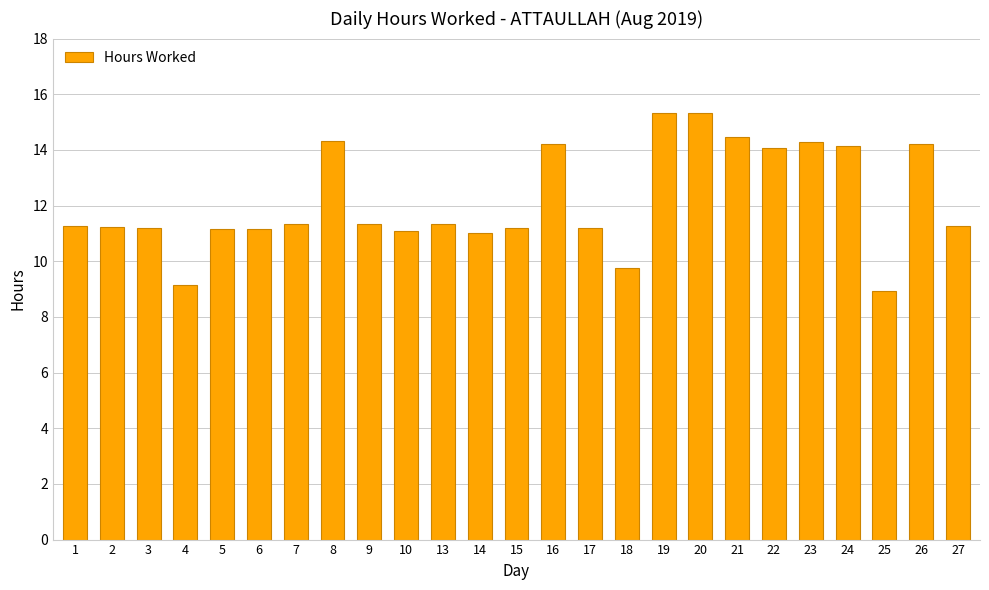

The chart shows a value of 15.4 at 4. True or false?

False